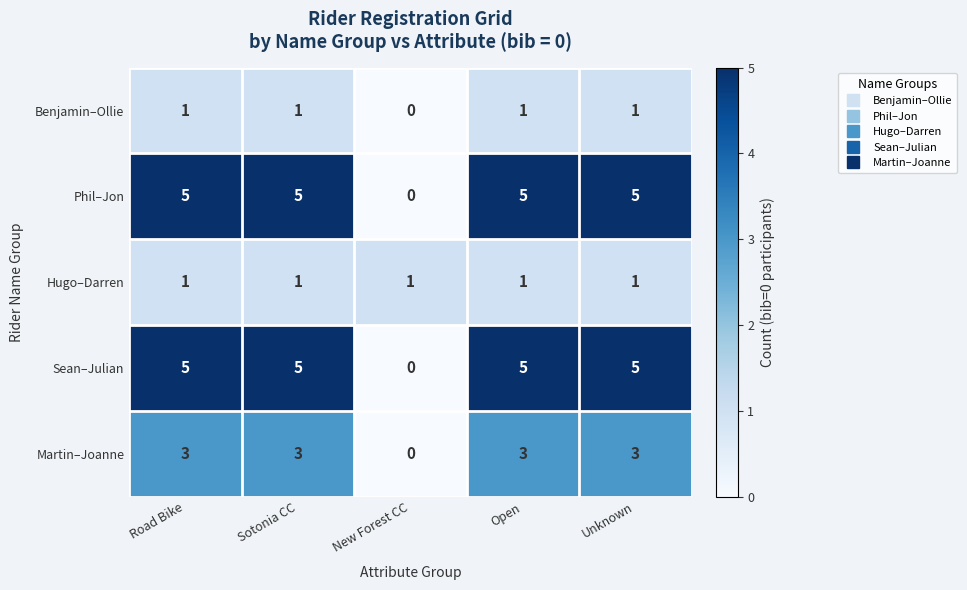

How many Martin–Joanne values are between 3 and 4?

4